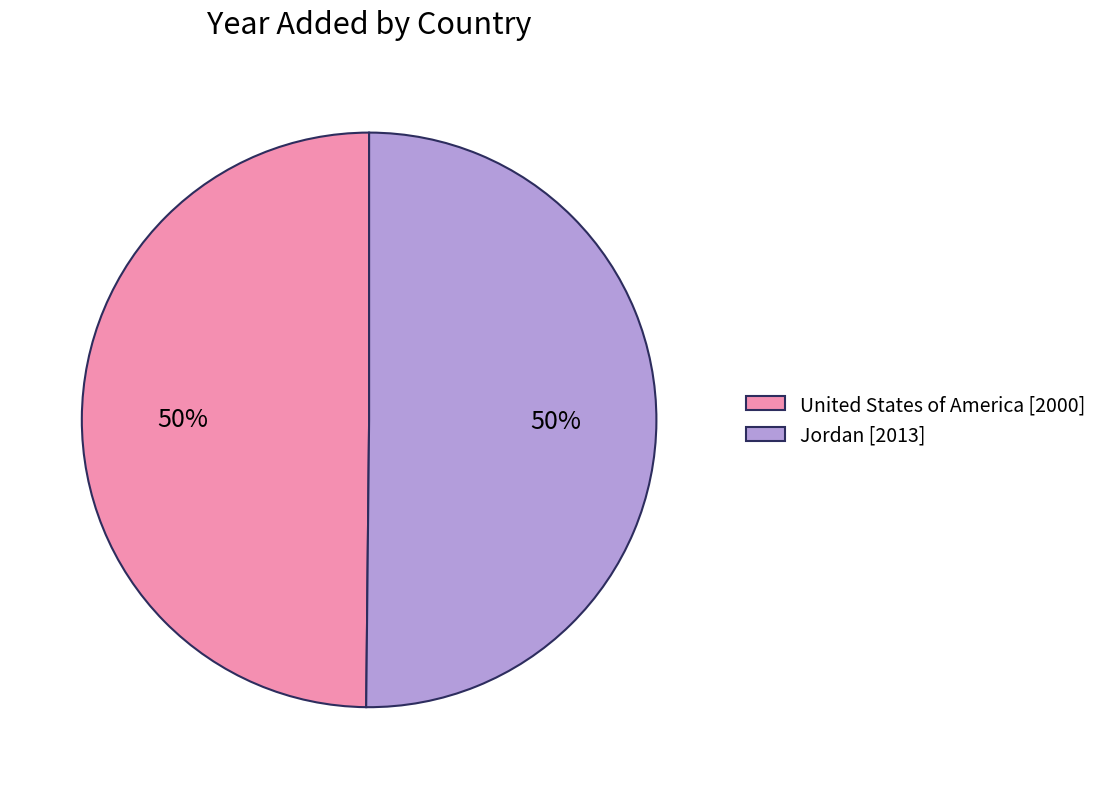

To the nearest percent, what is the average slice percentage?

50%